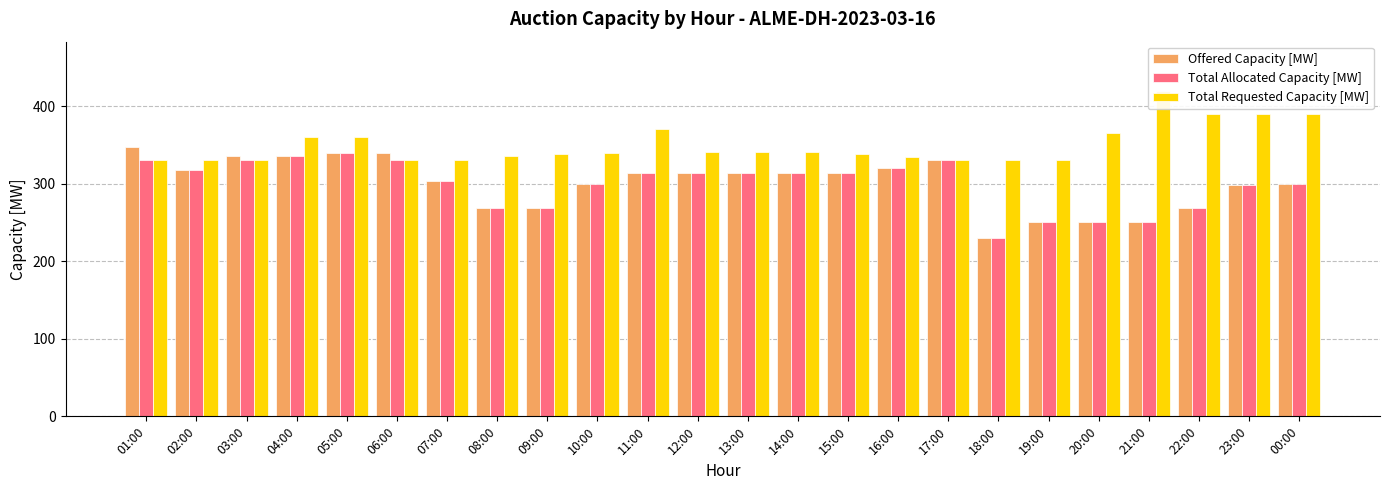

Where is Total Requested Capacity [MW] nearest to the value 375?

11:00